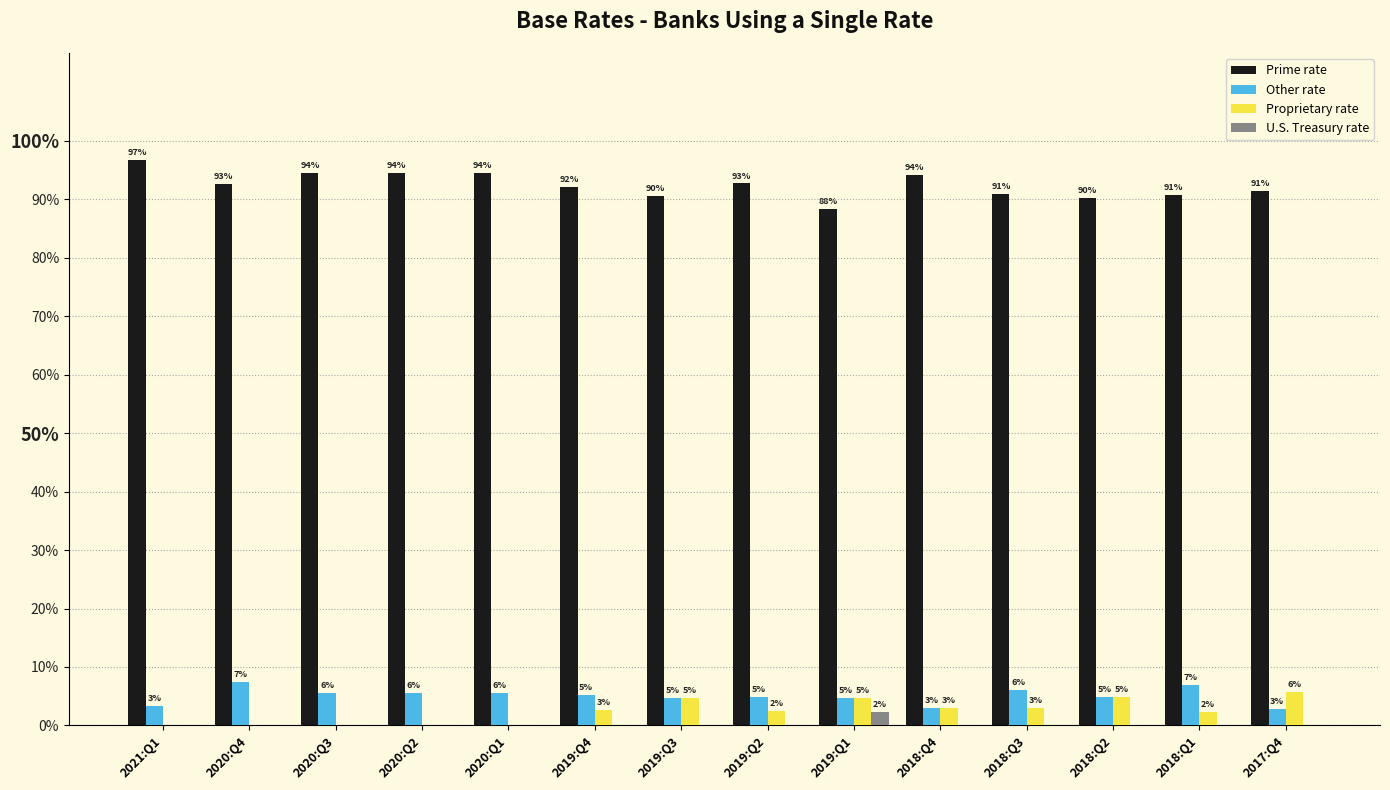

List the labels in order of U.S. Treasury rate value, smallest first.

2021:Q1, 2020:Q4, 2020:Q3, 2020:Q2, 2020:Q1, 2019:Q4, 2019:Q3, 2019:Q2, 2018:Q4, 2018:Q3, 2018:Q2, 2018:Q1, 2017:Q4, 2019:Q1